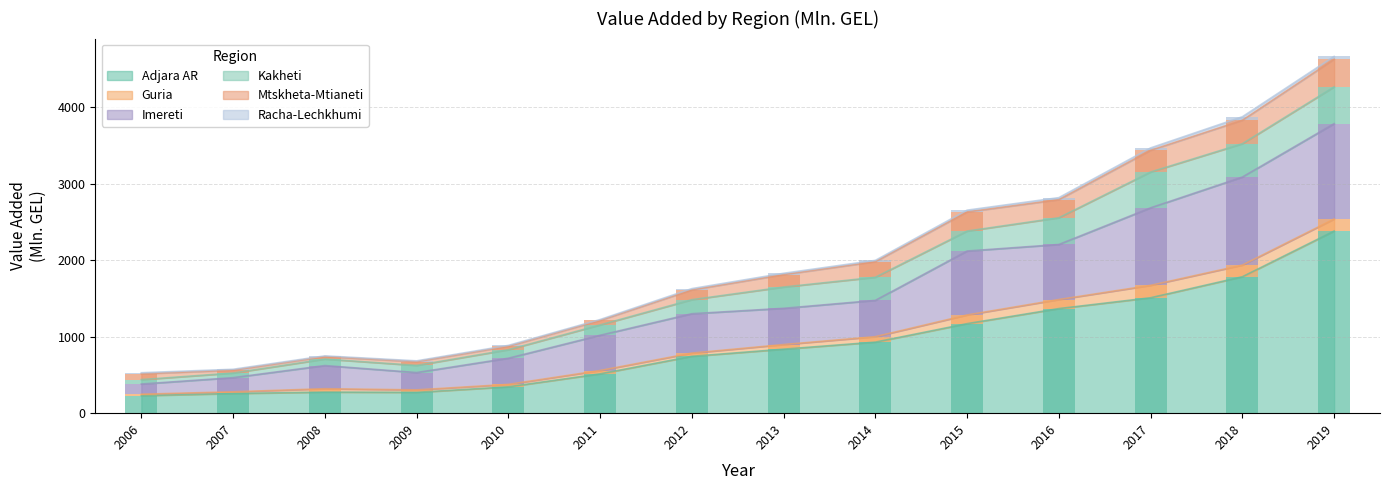

What is the total value across all series at 2015?

2655.3